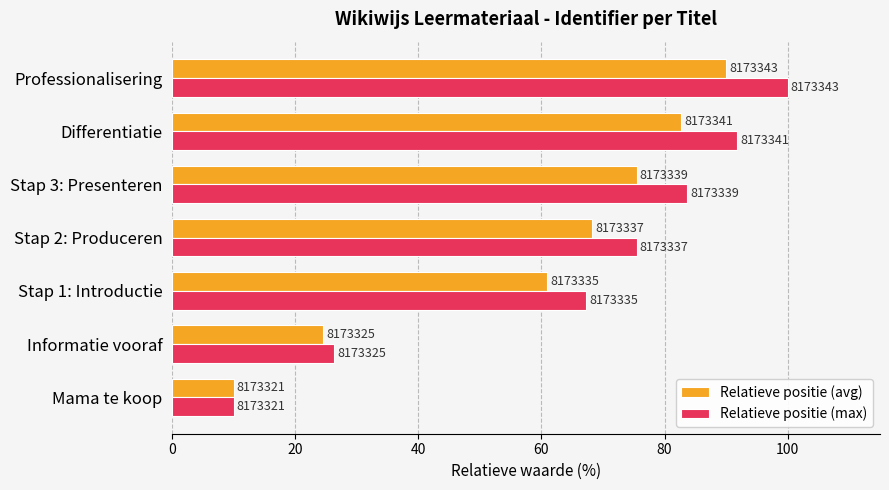

Which series has the widest spread of values?

Relatieve positie (max)